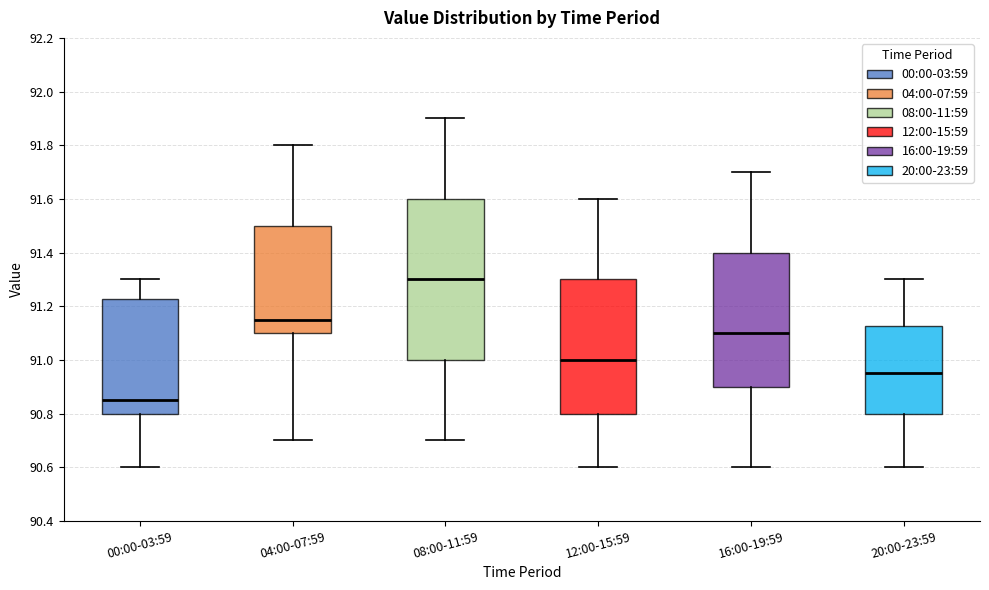

Reading left to right, read every box against the y-axis: the position of its median line, the range the box covers, and the ends of its whiskers. The values are not printed on the chart, so give them approximately, as read against the axis.

00:00-03:59: median 90.86, box 90.80 to 91.22, whiskers 90.60 to 91.30
04:00-07:59: median 91.16, box 91.10 to 91.50, whiskers 90.70 to 91.80
08:00-11:59: median 91.30, box 91.00 to 91.60, whiskers 90.70 to 91.90
12:00-15:59: median 91.00, box 90.80 to 91.30, whiskers 90.60 to 91.60
16:00-19:59: median 91.10, box 90.90 to 91.40, whiskers 90.60 to 91.70
20:00-23:59: median 90.96, box 90.80 to 91.12, whiskers 90.60 to 91.30